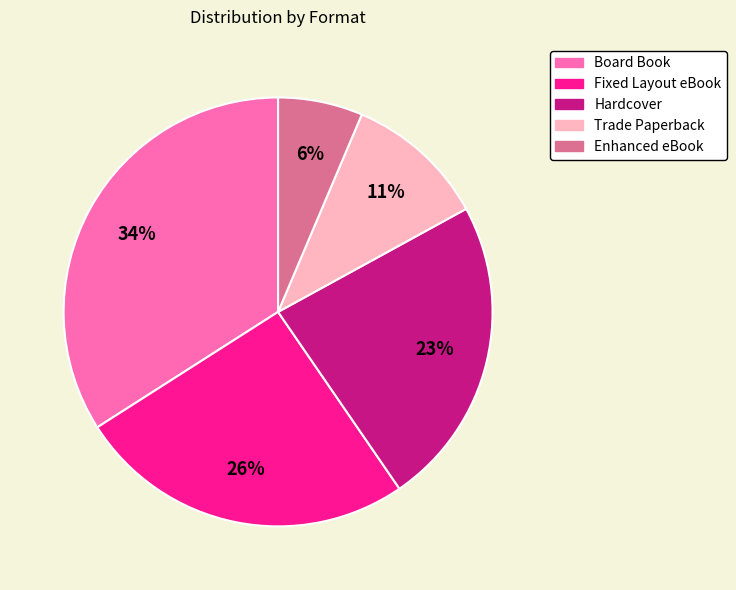

What is the smallest slice in the pie chart?

Enhanced eBook